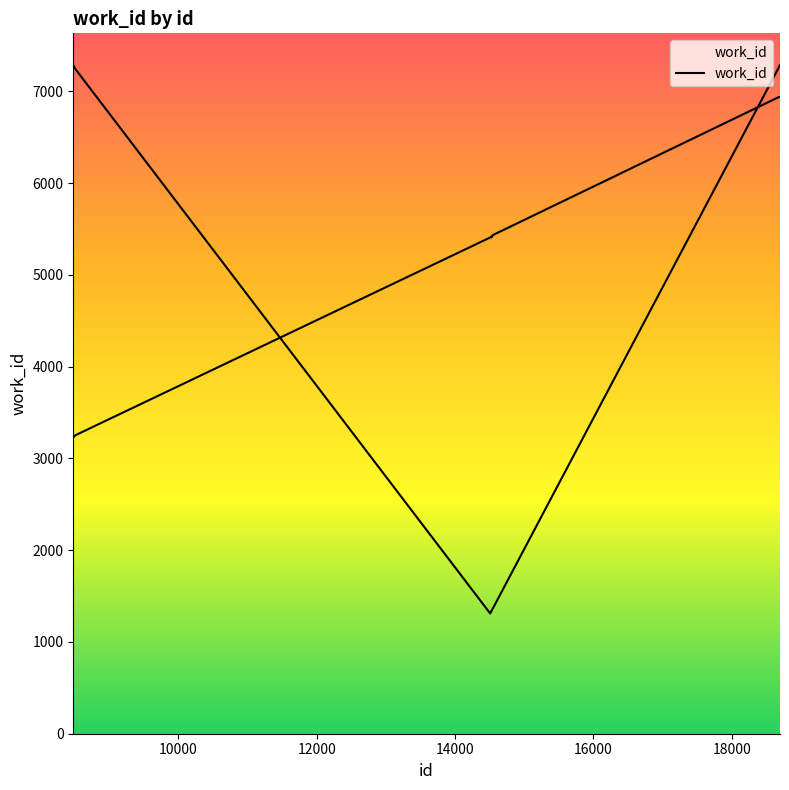

What is the difference between the maximum and minimum values?

3710